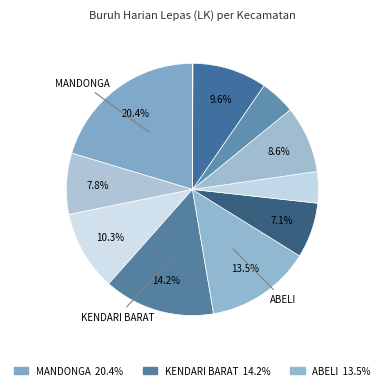

How many slices are in this pie chart?

11